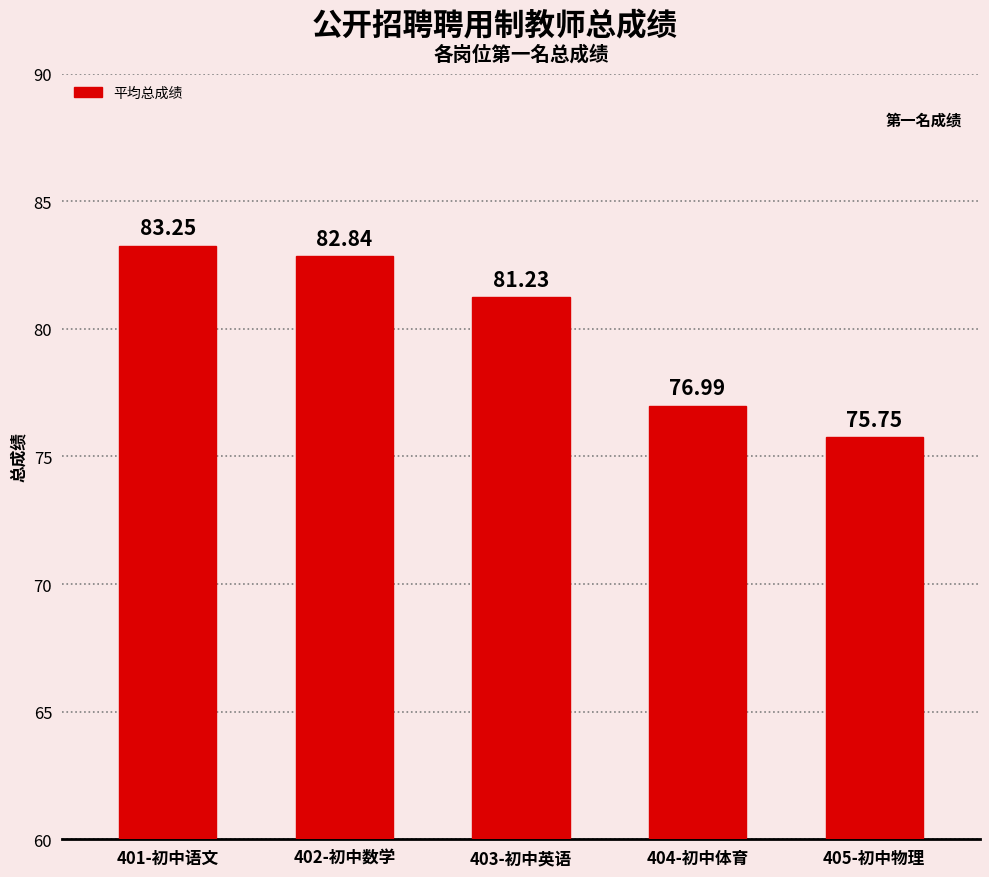

Which label corresponds to the largest value in the chart?

401-初中语文